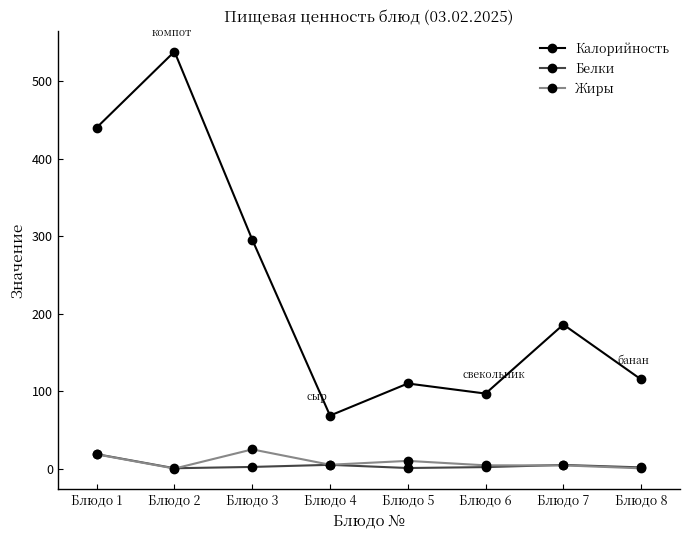

What is the difference between the Калорийность values at Блюдо 3 and Блюдо 6?

198.5